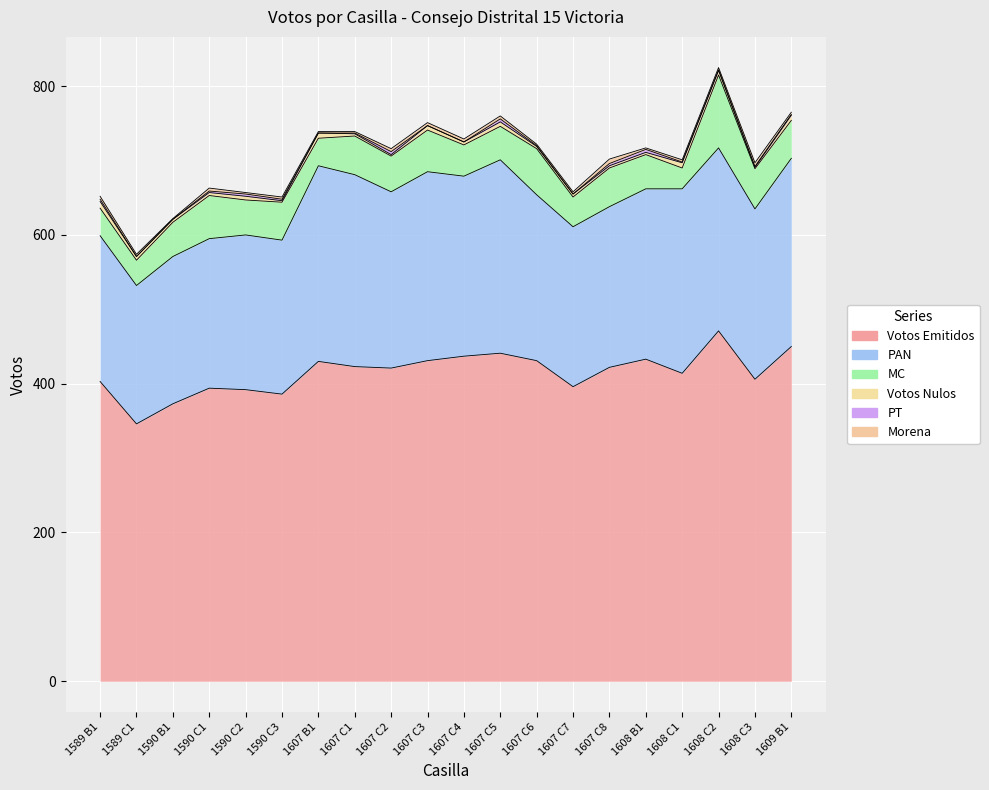

Is it true that MC equals 46 at 1590 B1?

True